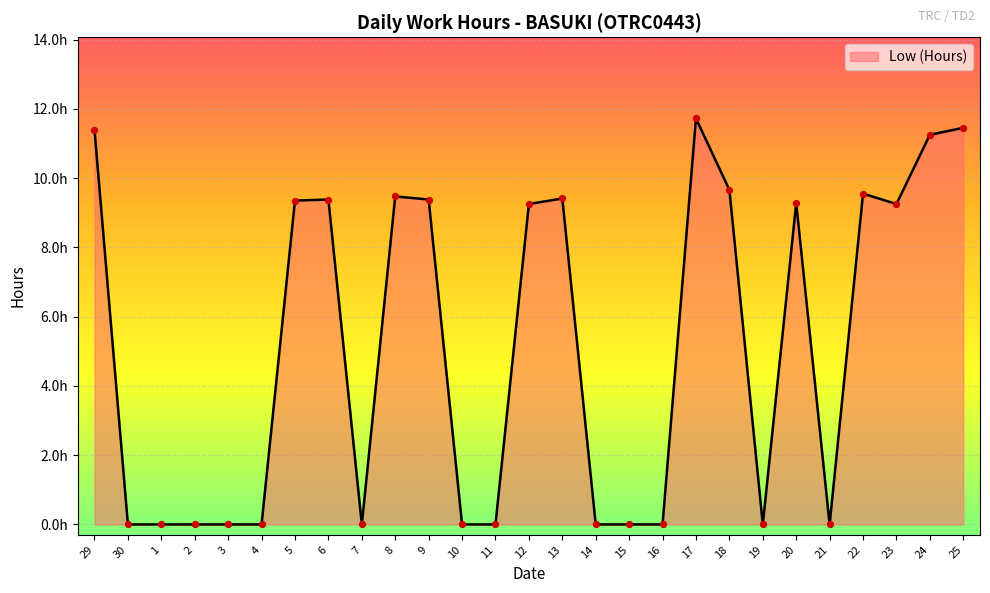

Which has a higher value, 11 or 19?

11